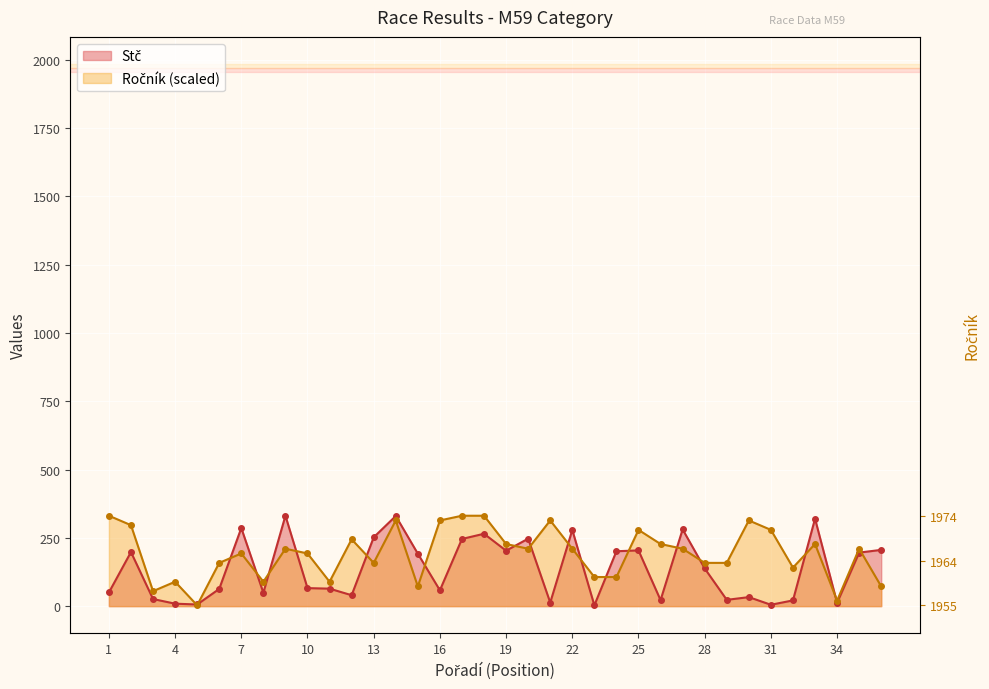

What is the total value across all series at 12?

284.7